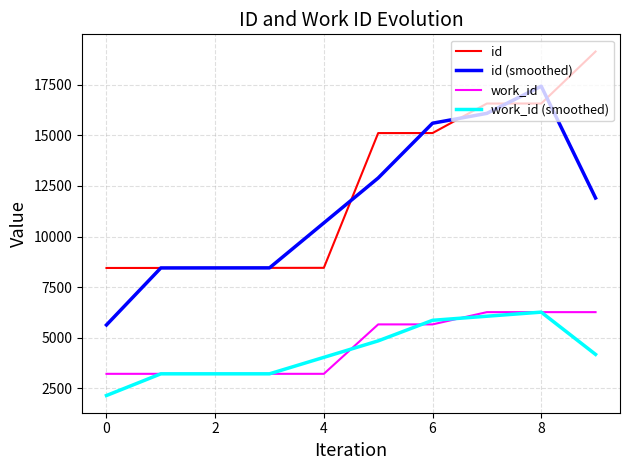

True or false: id and work_id cross at least once.

False